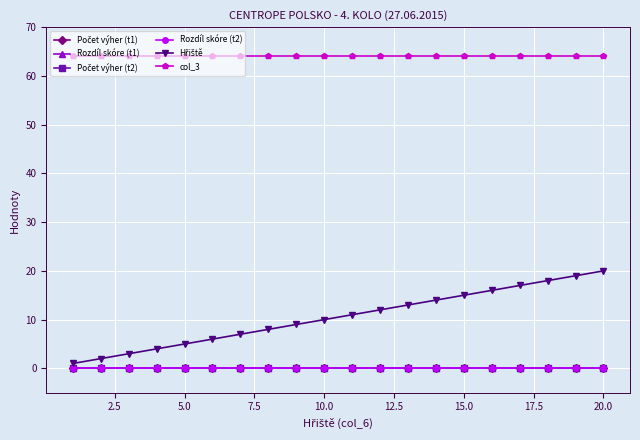

At how many categories does at least one series exceed 13?

20